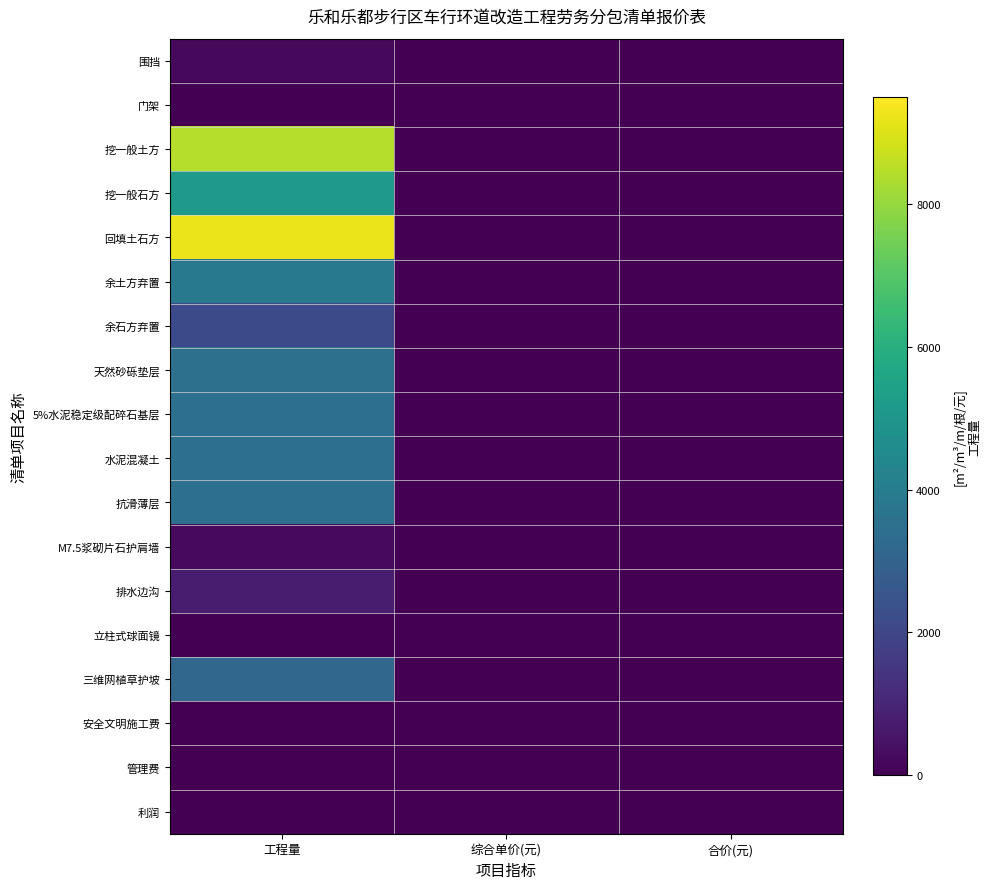

List the series in order of their peak value, lowest first.

安全文明施工费, 管理费, 利润, 门架, 立柱式球面镜, 围挡, M7.5浆砌片石护肩墙, 排水边沟, 余石方弃置, 三维网植草护坡, 5%水泥稳定级配碎石基层, 水泥混凝土, 抗滑薄层, 天然砂砾垫层, 余土方弃置, 挖一般石方, 挖一般土方, 回填土石方